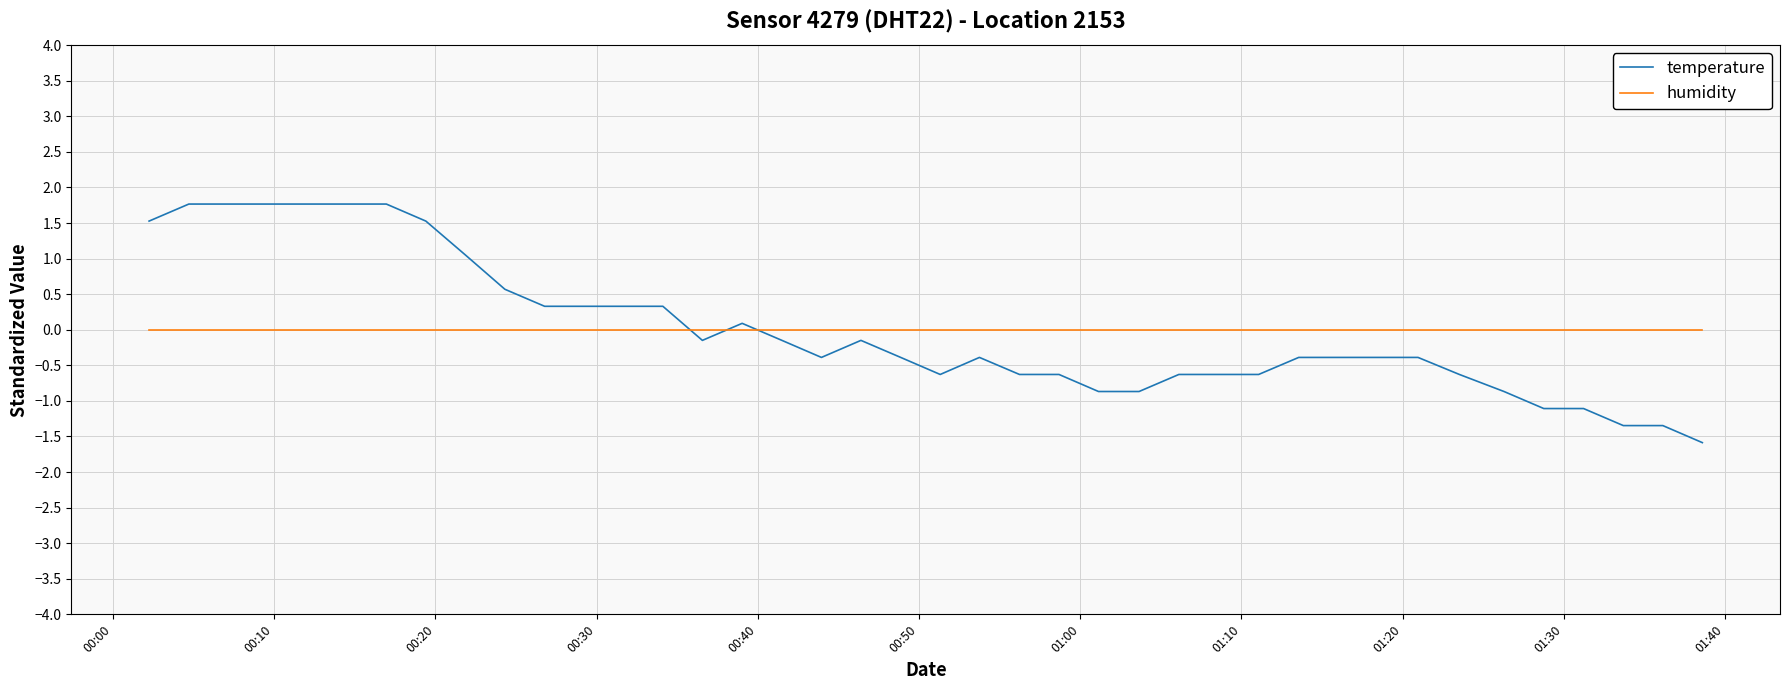

What is the difference between the maximum and minimum values in the temperature series?

3.4